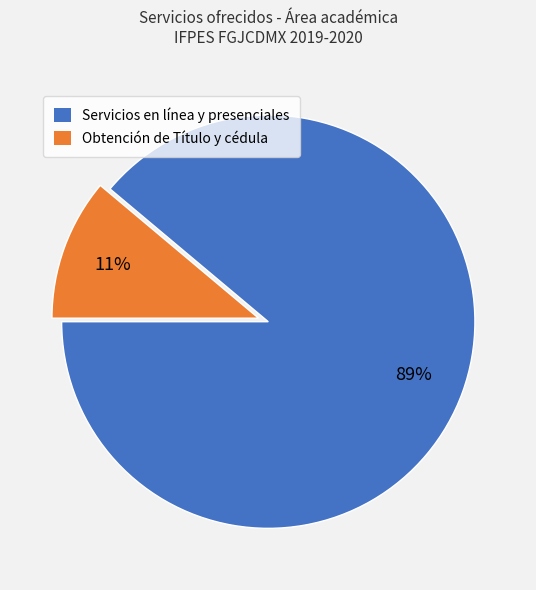

Between Obtención de Título y cédula and Servicios en línea y presenciales, which is larger?

Servicios en línea y presenciales